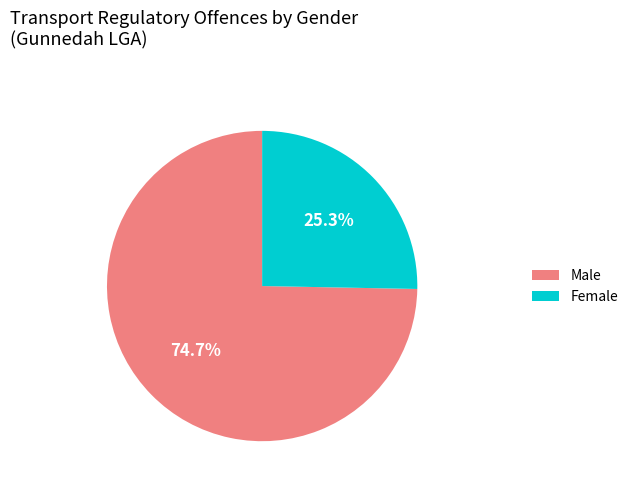

To the nearest percent, what portion does Female represent?

25%